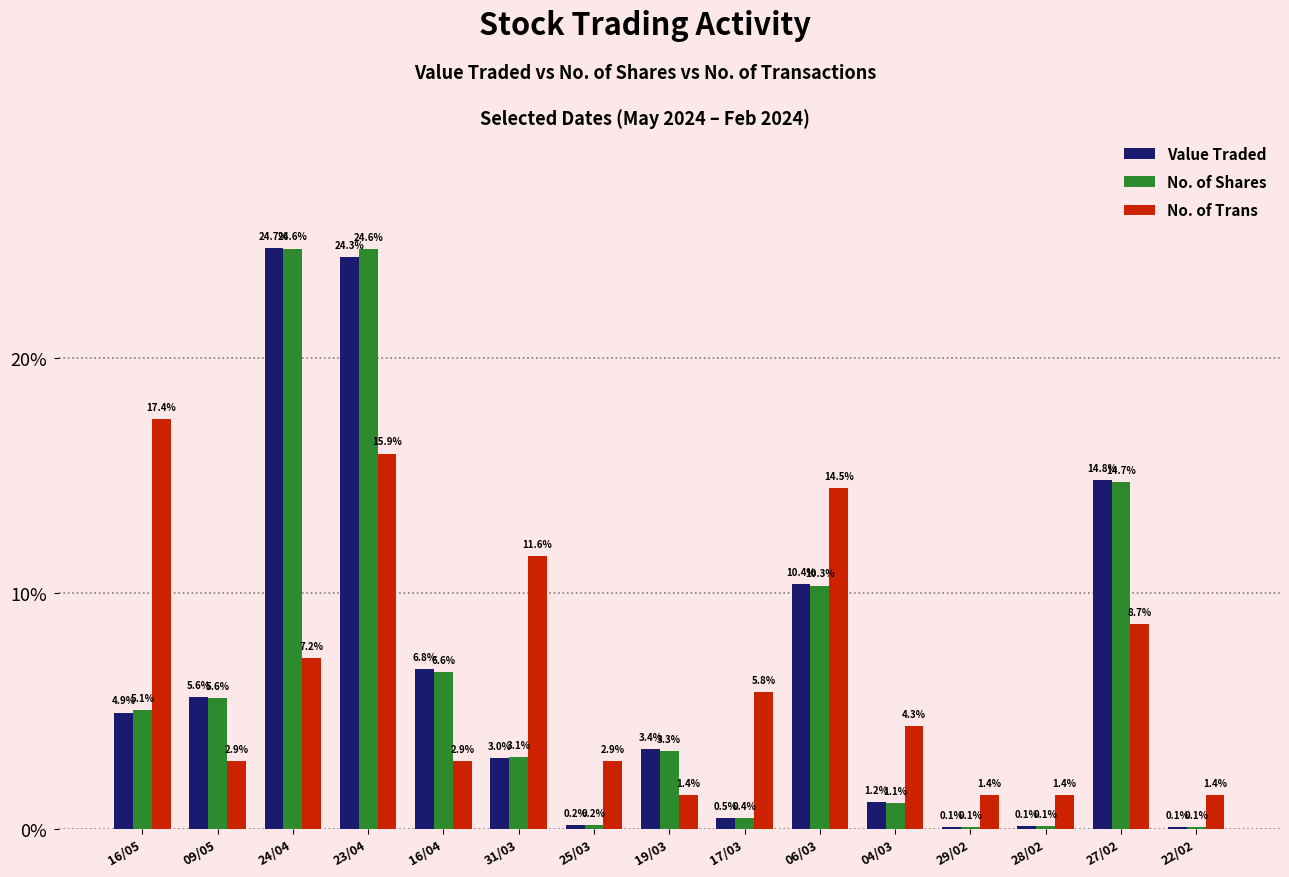

Is it true that Value Traded equals 9.8 at 09/05?

False